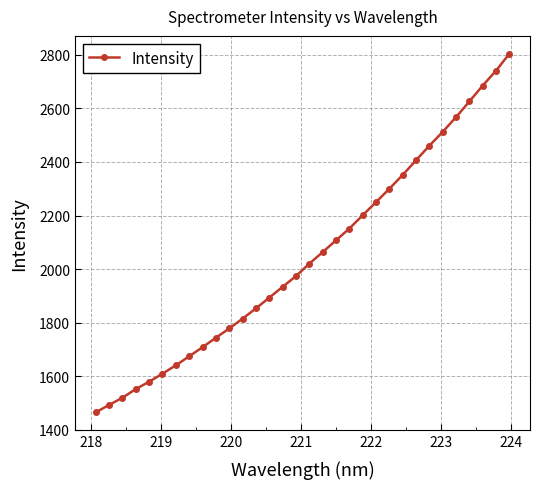

What is the minimum value shown in the chart?

1465.2